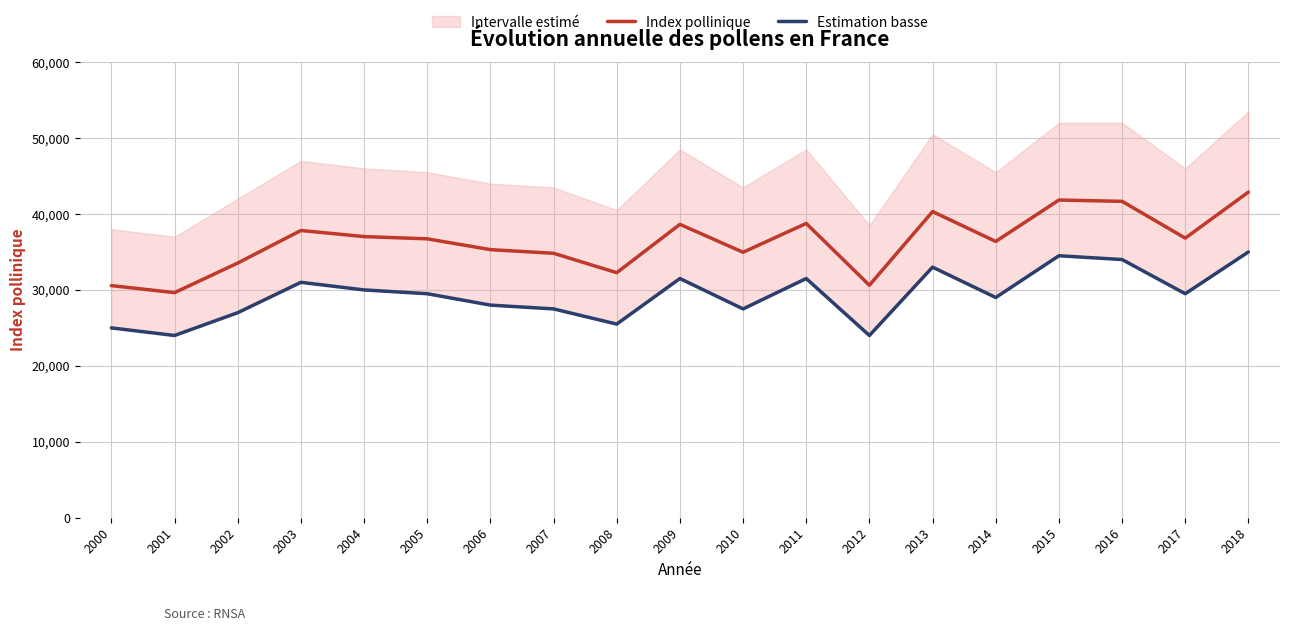

The Index pollinique series shows 7831.5 at 2001. True or false?

False